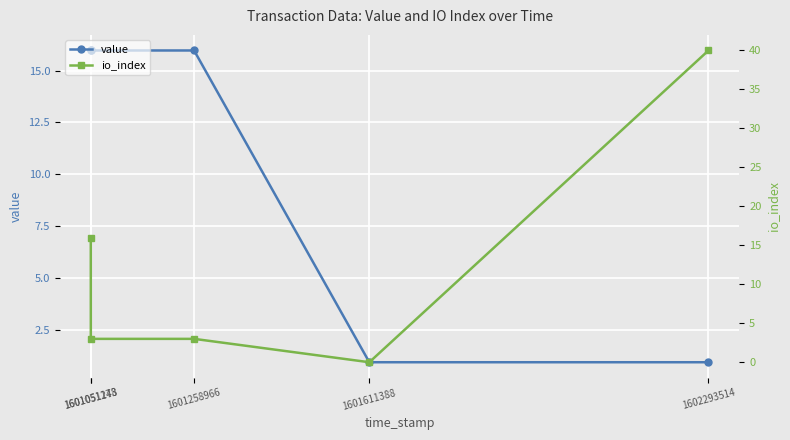

What is the approximate value of io_index at 1601051178?

16.0